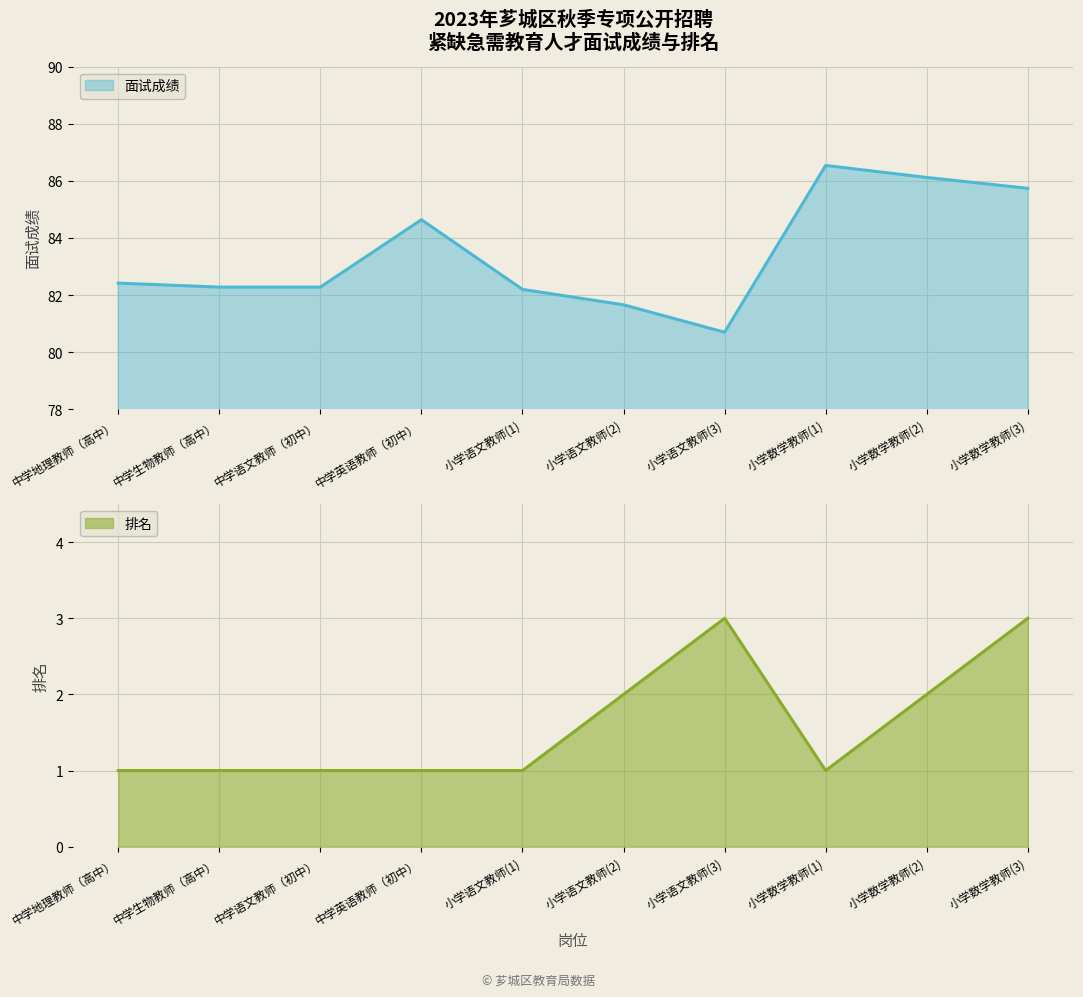

What is the label of the 2nd point from the right?

小学数学教师(2)